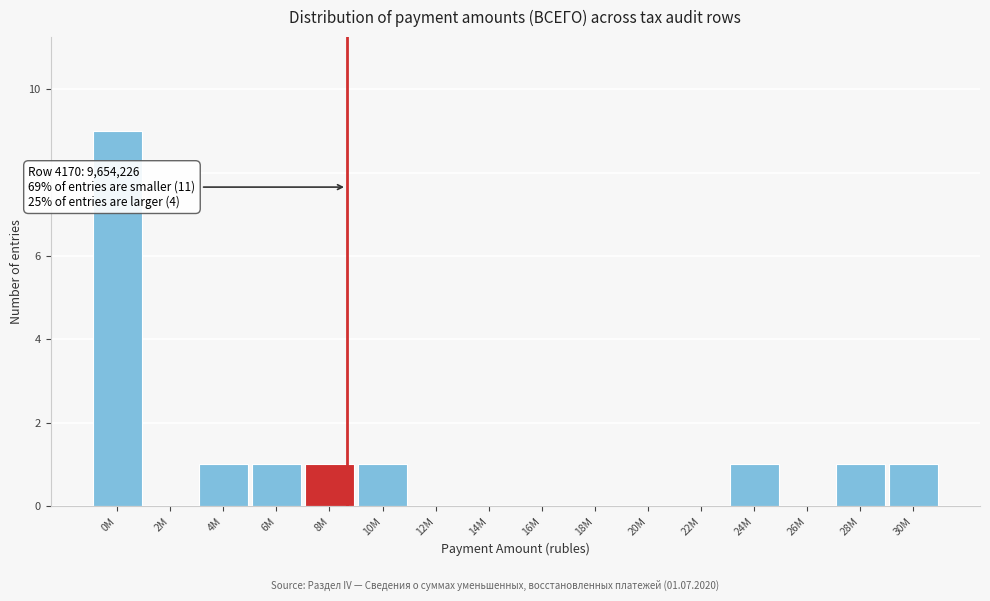

Reading left to right, what are all the values shown in this chart?

0M=9	2M=0	4M=1	6M=1	8M=1	10M=1	12M=0	14M=0	16M=0	18M=0	20M=0	22M=0	24M=1	26M=0	28M=1	30M=1